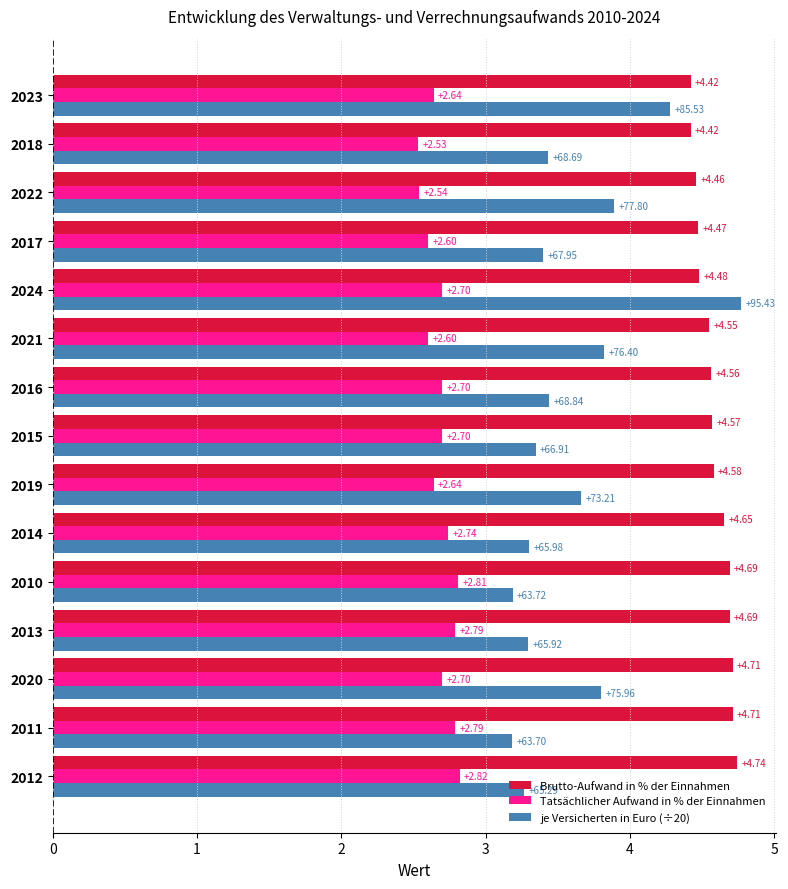

What is the difference between the highest and lowest values at 2020?

2.0